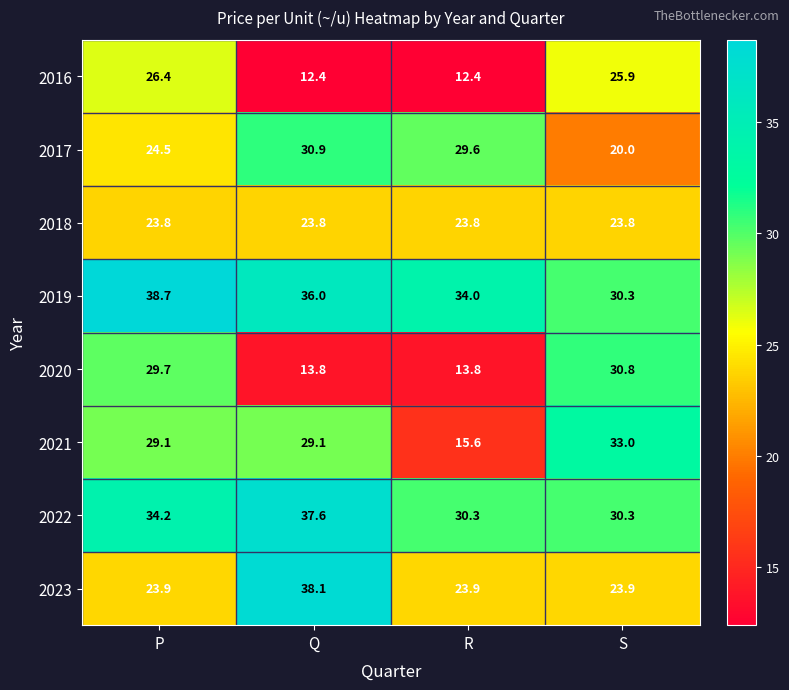

What is the difference between the 2017 values at P and S?

4.5